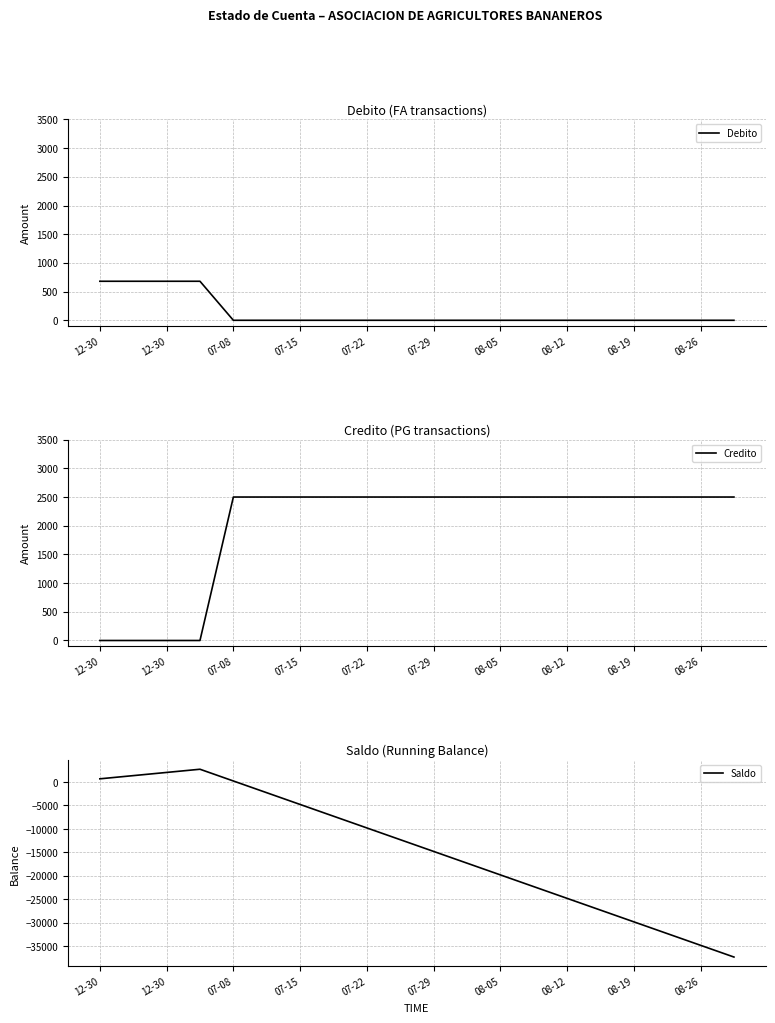

What value does the Saldo series have at 08-19?

-29780